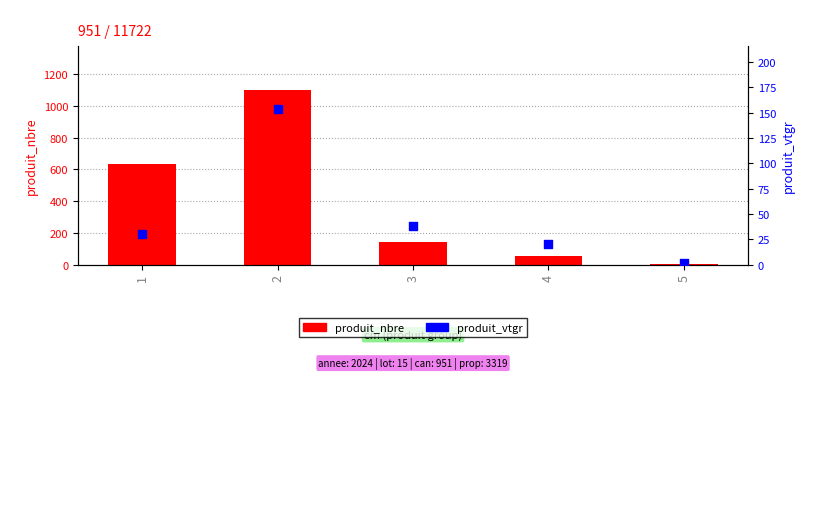

Which series contains the lowest Y value?

produit_vtgr